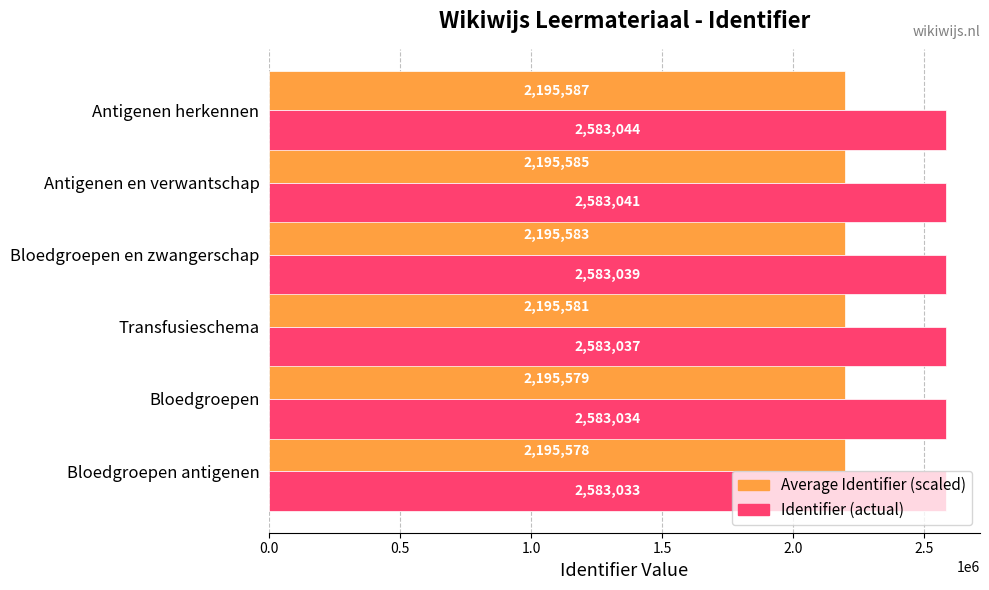

Is it true that Identifier (actual) equals 2583034.0 at Bloedgroepen?

True